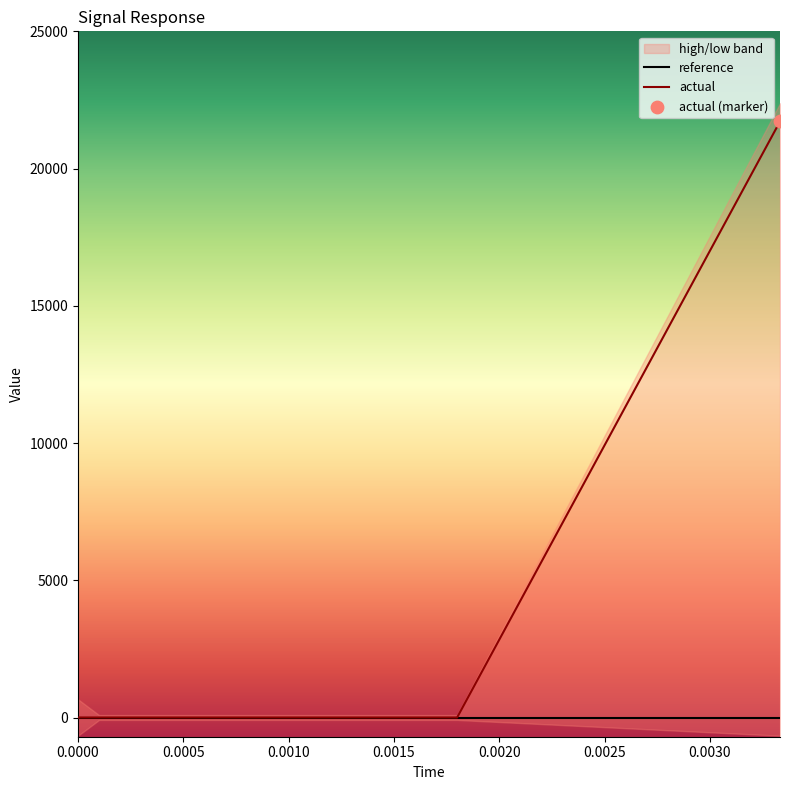

Which series has the widest spread of Y values?

actual